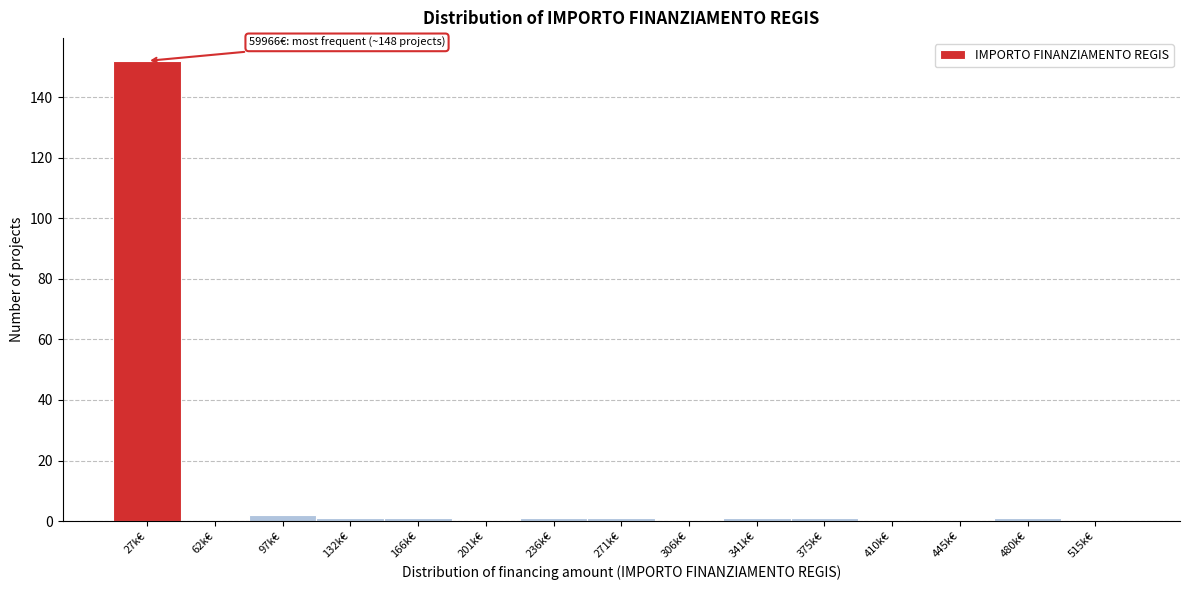

Reading left to right, list all the values displayed in this chart.

27k€=152	62k€=0	97k€=2	132k€=1	166k€=1	201k€=0	236k€=1	271k€=1	306k€=0	341k€=1	375k€=1	410k€=0	445k€=0	480k€=1	515k€=0